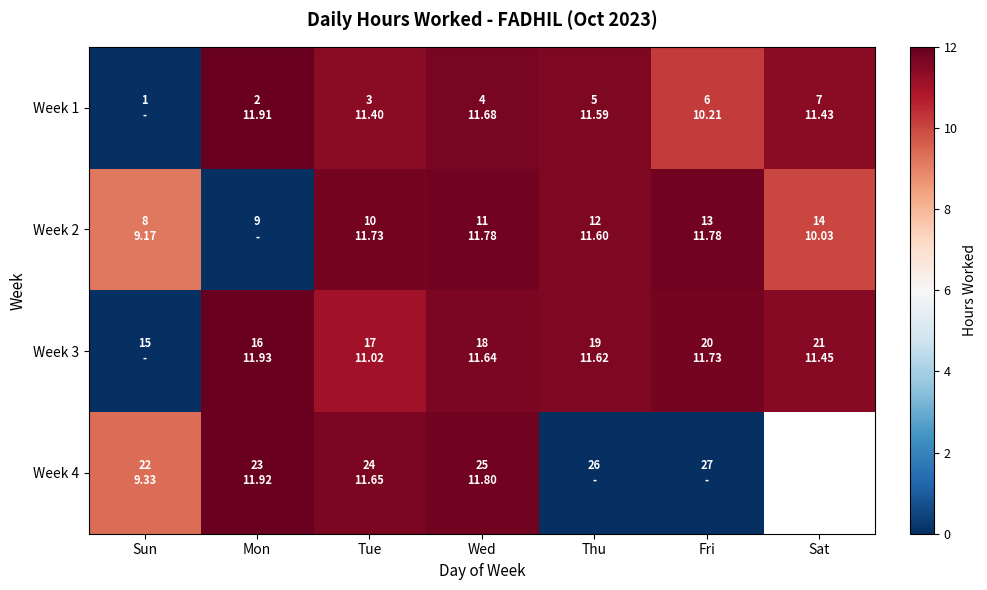

Is it true that Week 2 equals 13.9 at Sat?

False